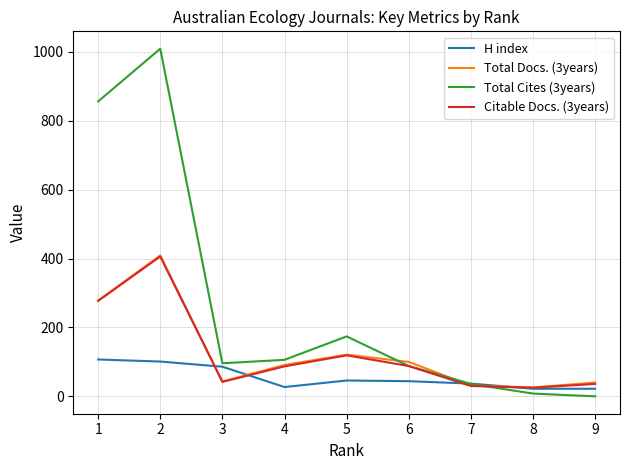

Where is Citable Docs. (3years) nearest to the value 215?

1